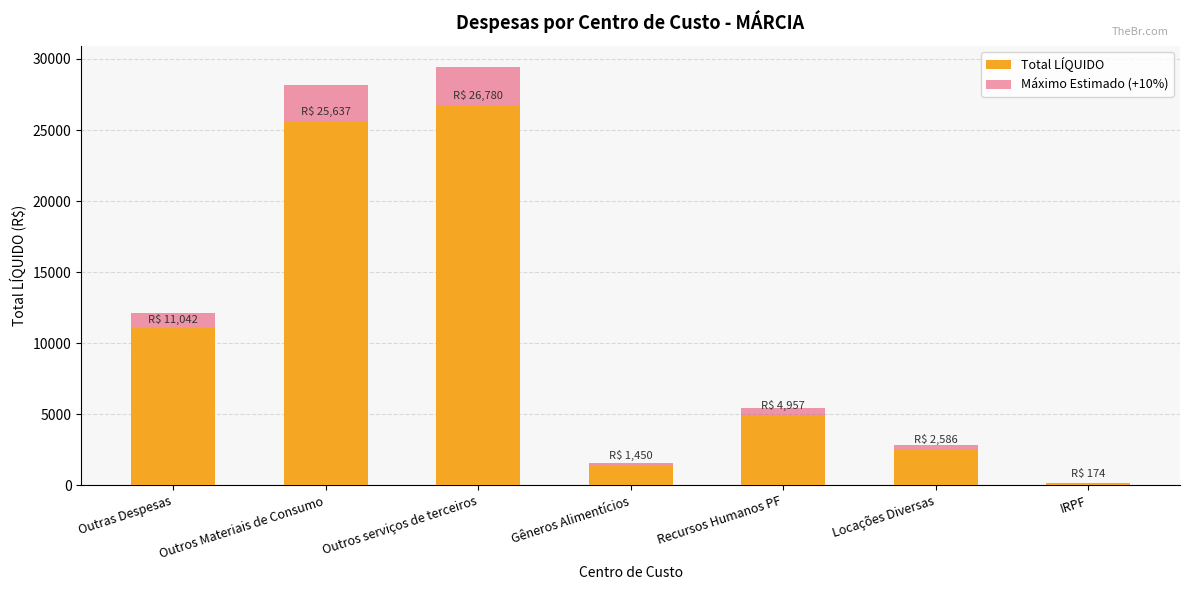

How many values in the Máximo Estimado (+10%) series exceed 5452?

4